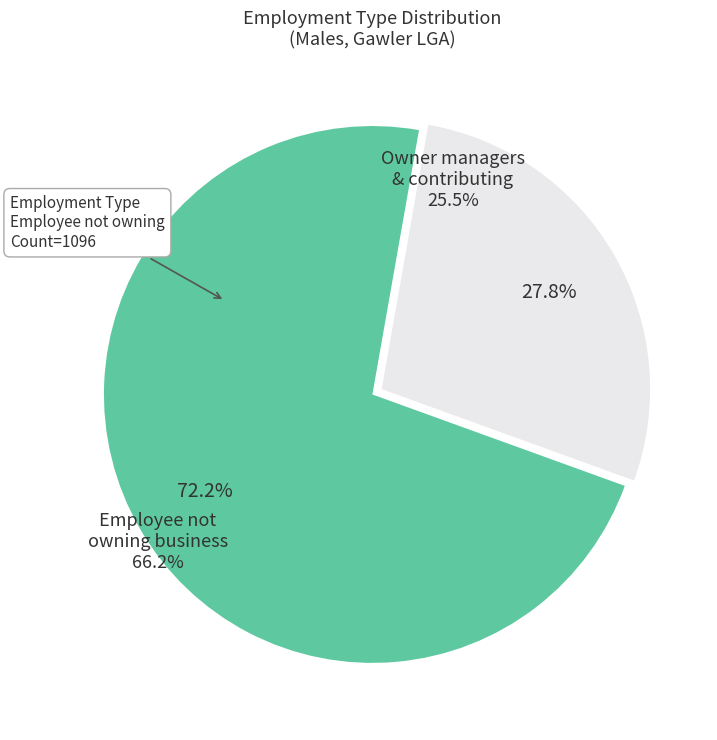

Between Employee not owning business and Owner managers & contributing, which is larger?

Employee not owning business